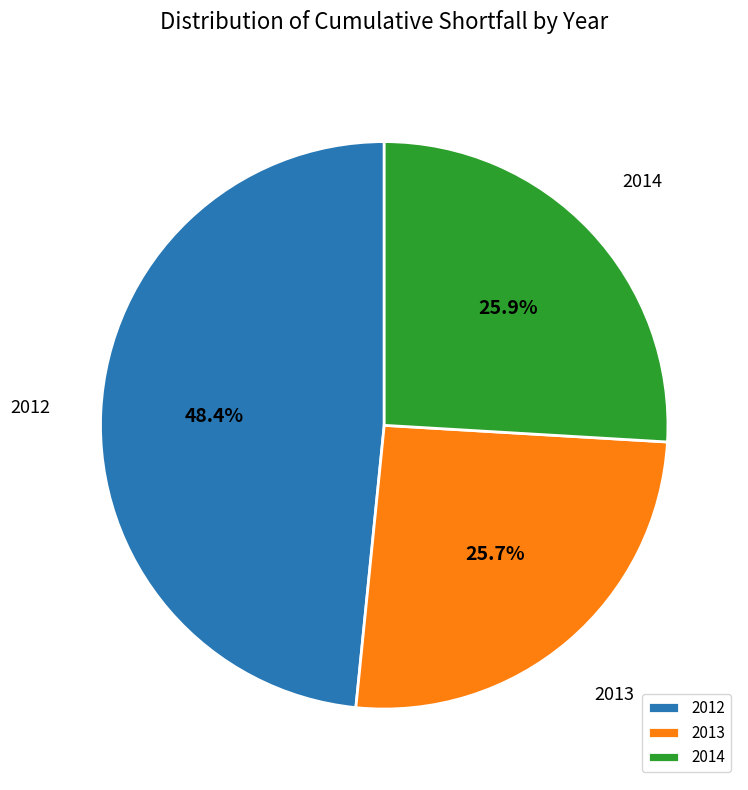

Combined, do 2014 and 2013 account for over 50%?

Yes